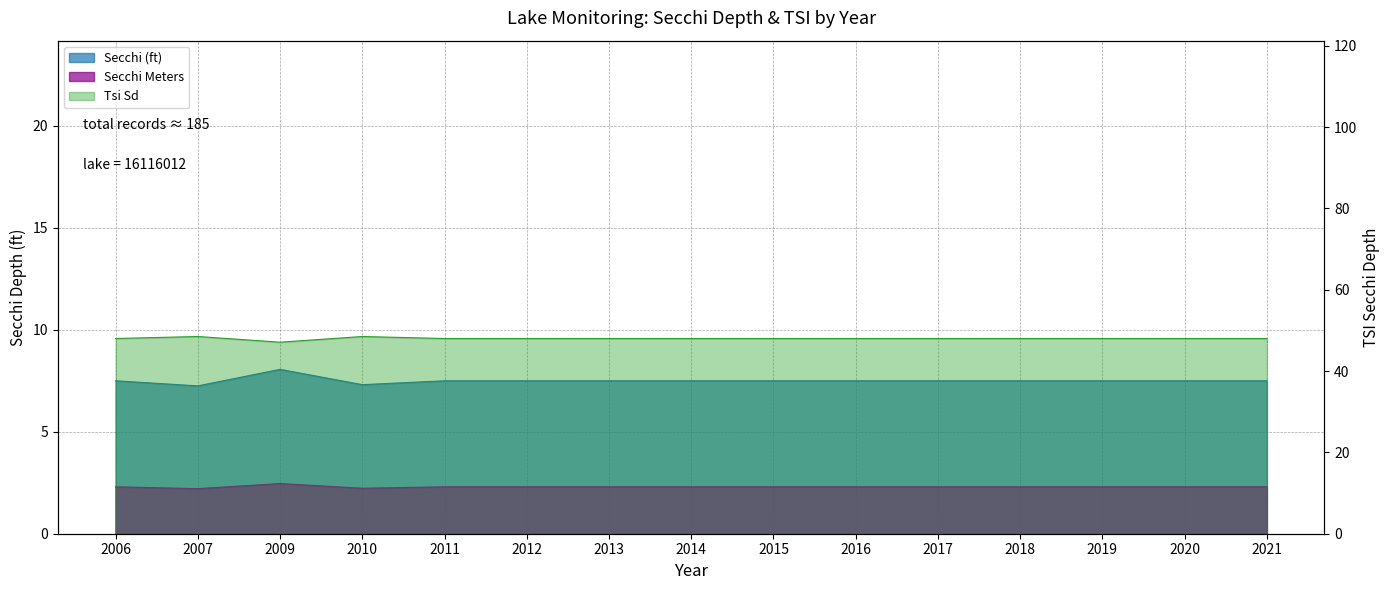

What is the sum of the Tsi Sd values at 2016 and 2010?

96.5